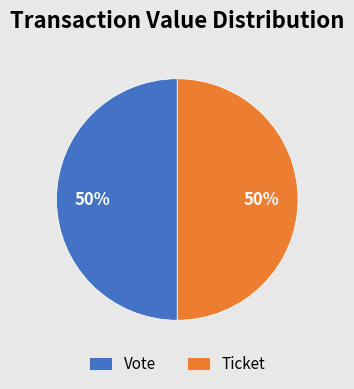

Is the sum of Ticket and Vote greater than half?

Yes